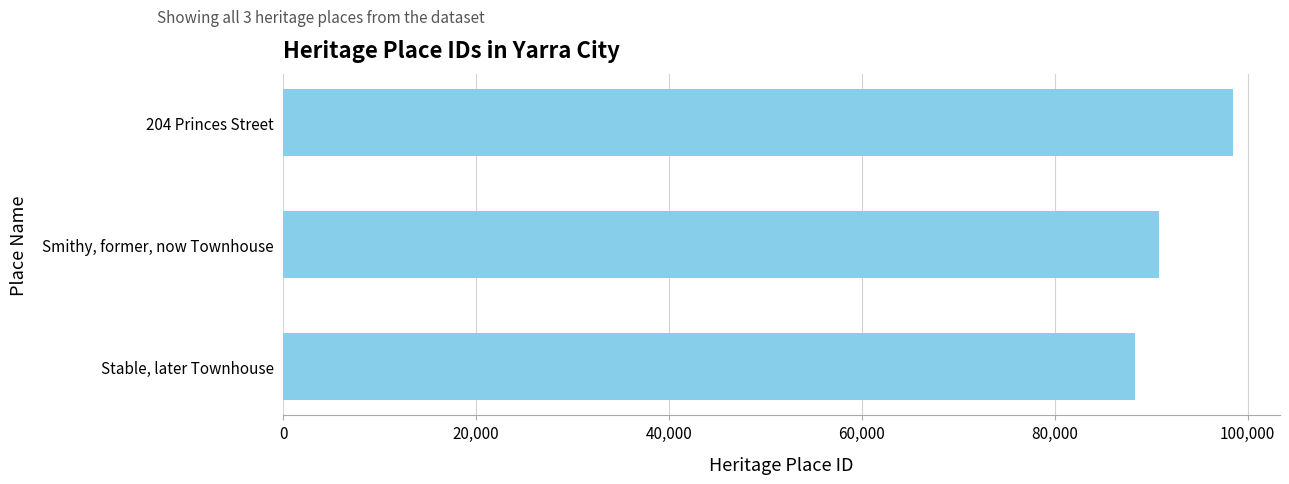

True or false: the data shows 88332 at Stable, later Townhouse.

True